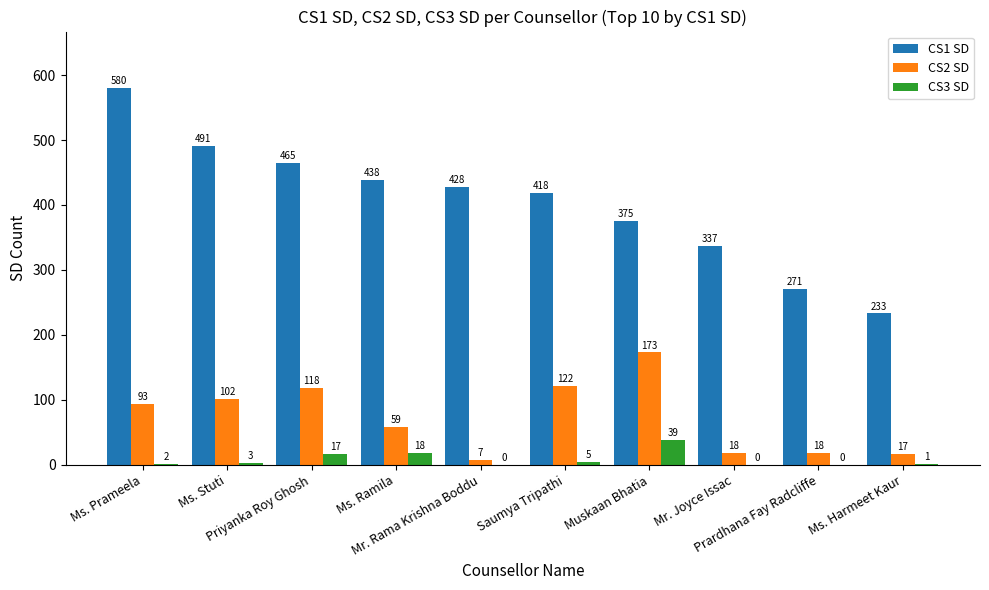

At which label does CS2 SD reach its peak?

Muskaan Bhatia